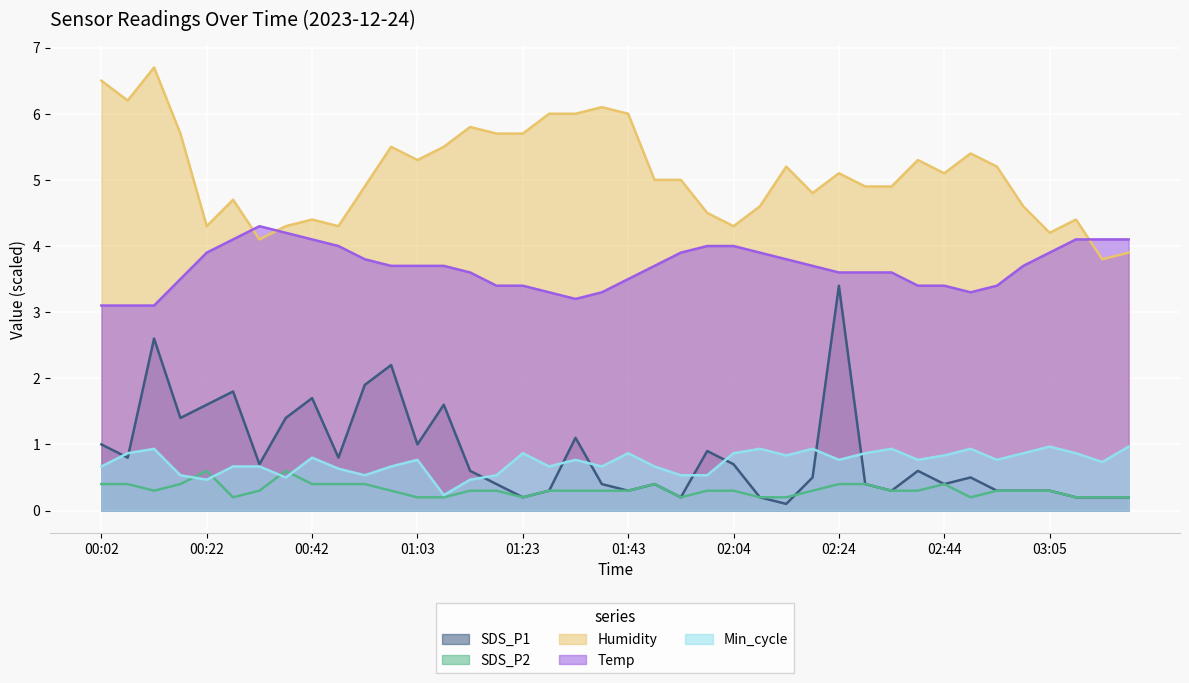

Which series has the widest spread of values?

SDS_P1